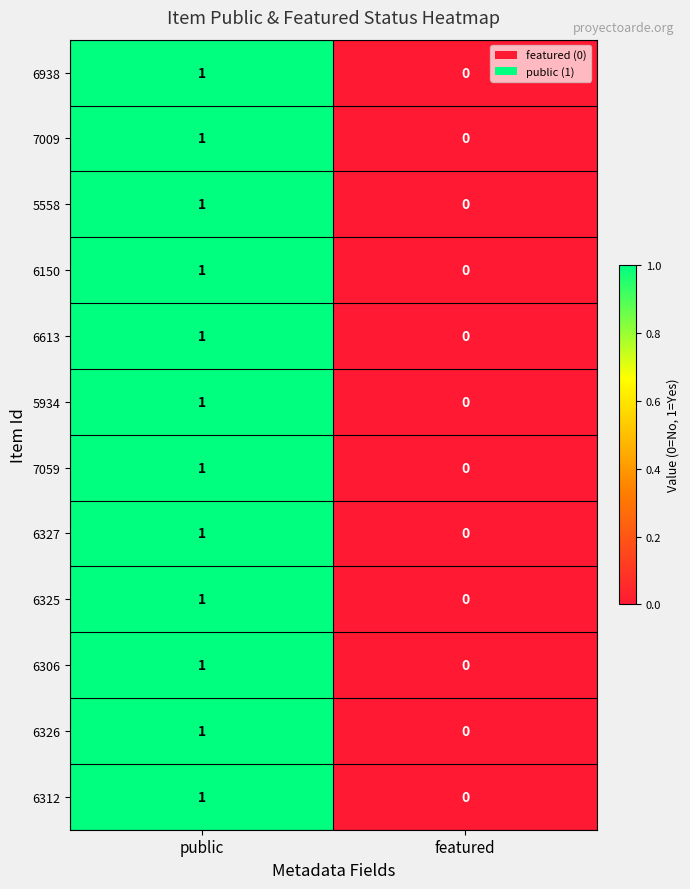

Which label corresponds to the smallest value in the chart?

featured